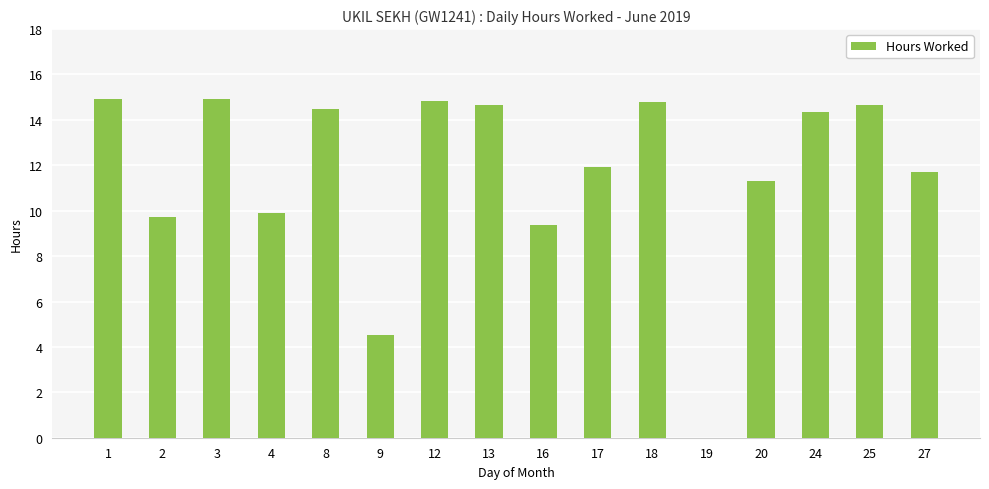

Are the bars grouped side by side (vs. stacked)?

No